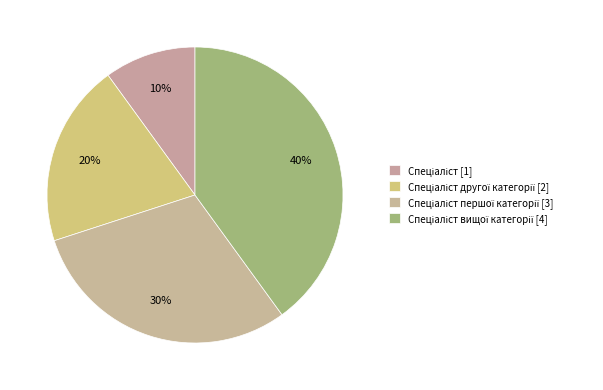

Rank the categories by value from lowest to highest.

Спеціаліст, Спеціаліст другої категорії, Спеціаліст першої категорії, Спеціаліст вищої категорії